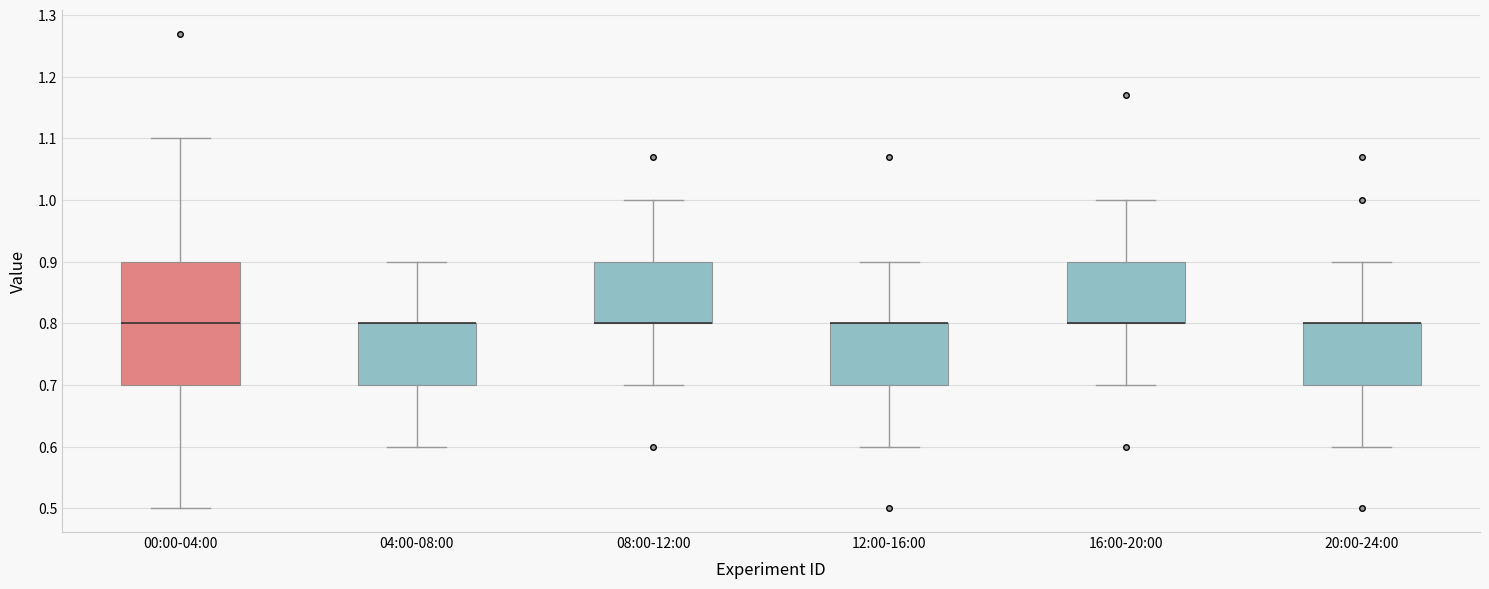

Comparing the boxes themselves (not the whiskers), which one is the tallest?

00:00-04:00